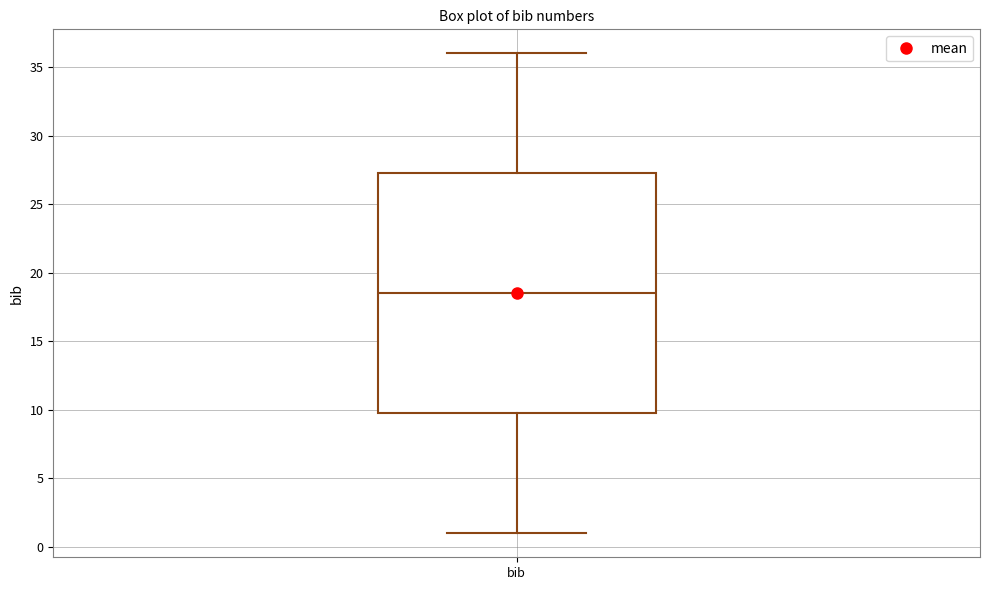

Read this box plot against the y-axis: the position of the median line, the range covered by the box, and the ends of both whiskers. The values are not printed on the chart, so give them approximately, as read against the axis.

median 18.5, box 10.0 to 27.5, whiskers 1.0 to 36.0